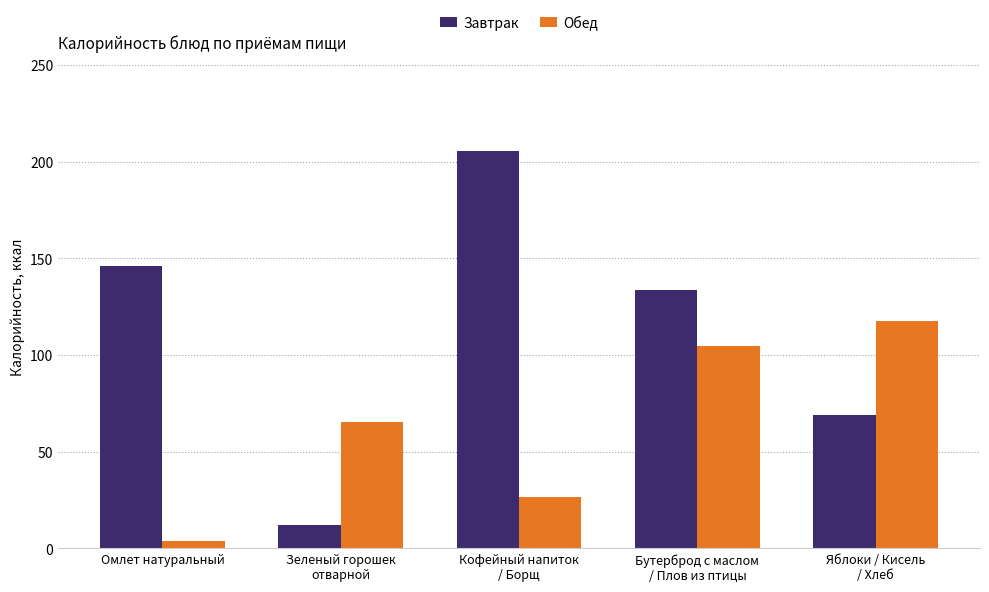

How many bars are there in each group?

2